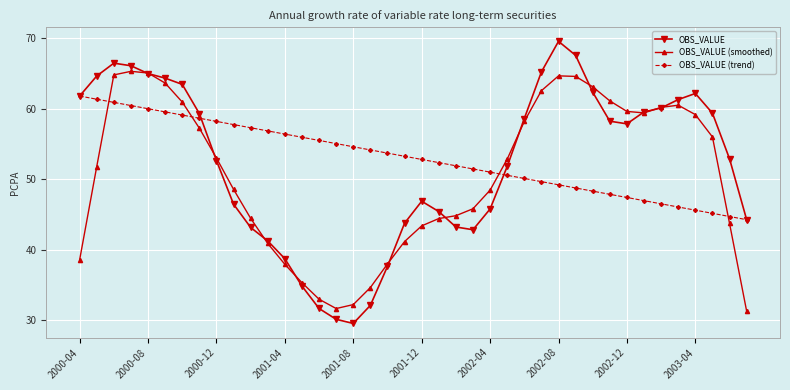

True or false: OBS_VALUE (smoothed) has more than 1 interior local peaks.

True